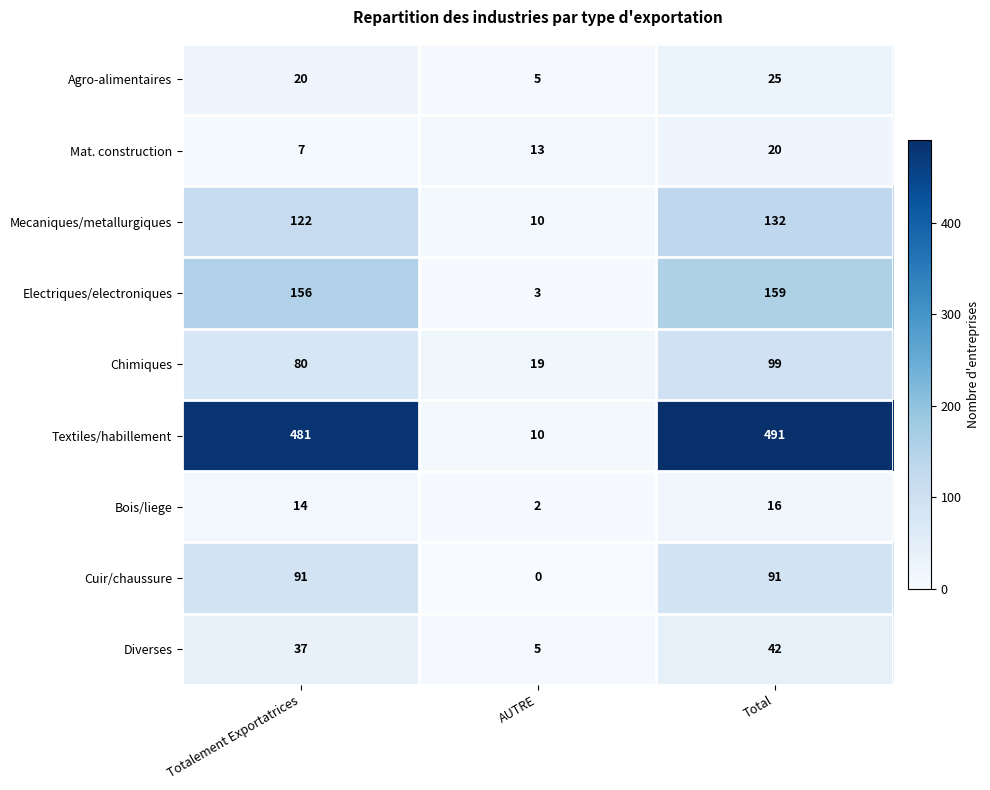

Which label corresponds to the largest value in the chart?

Total